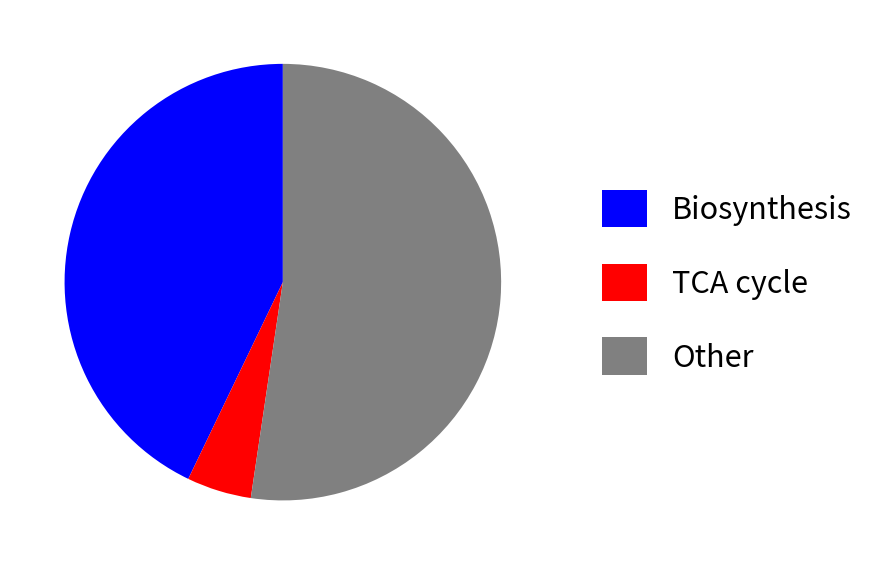

Rank the categories by value from lowest to highest.

TCA cycle, Biosynthesis, Other